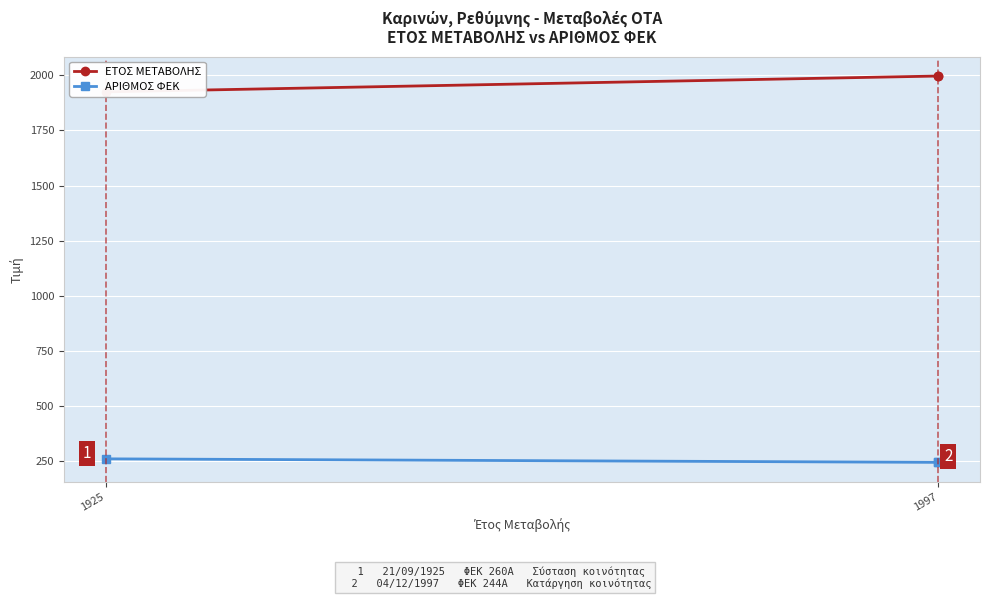

Read the ΕΤΟΣ ΜΕΤΑΒΟΛΗΣ value at 1925, to the nearest 5.

1925